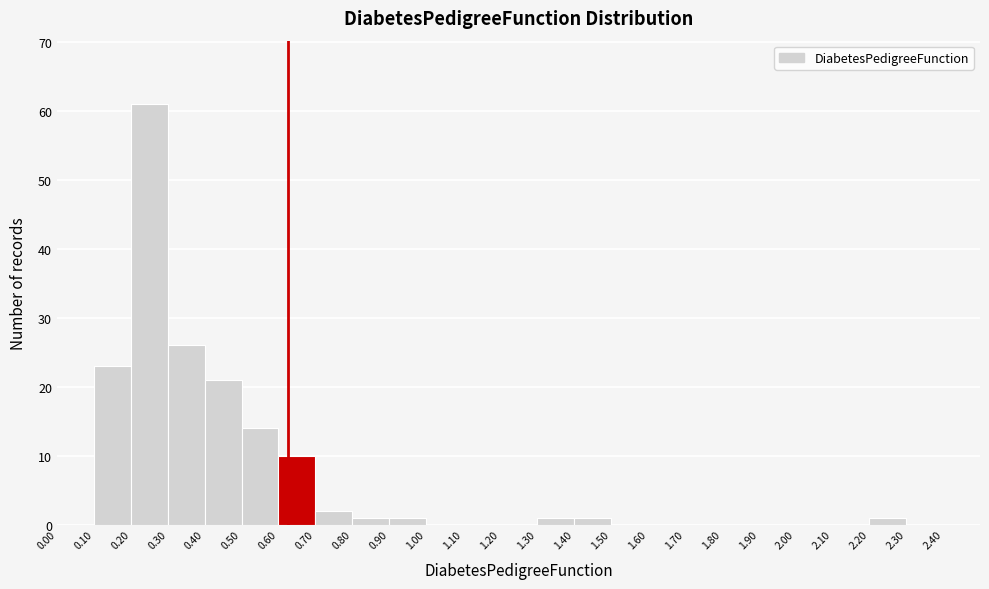

Which range on the x-axis has the tallest bar?

0.2 to 0.3